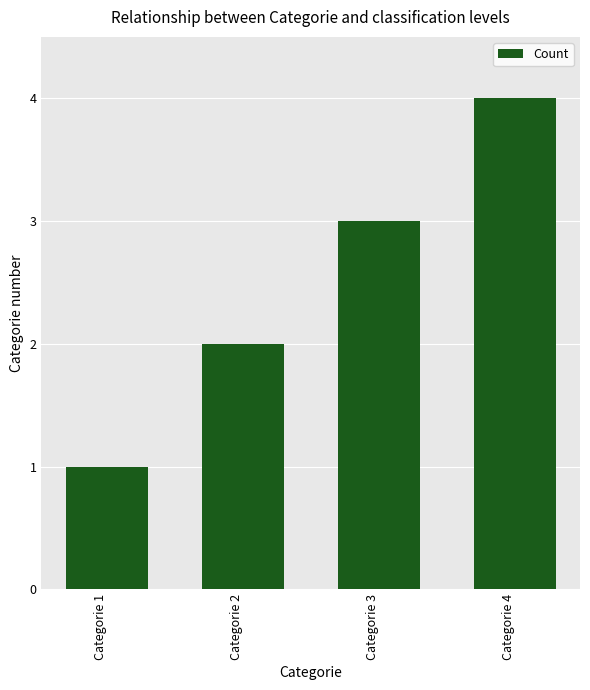

What is the sum of all values?

10